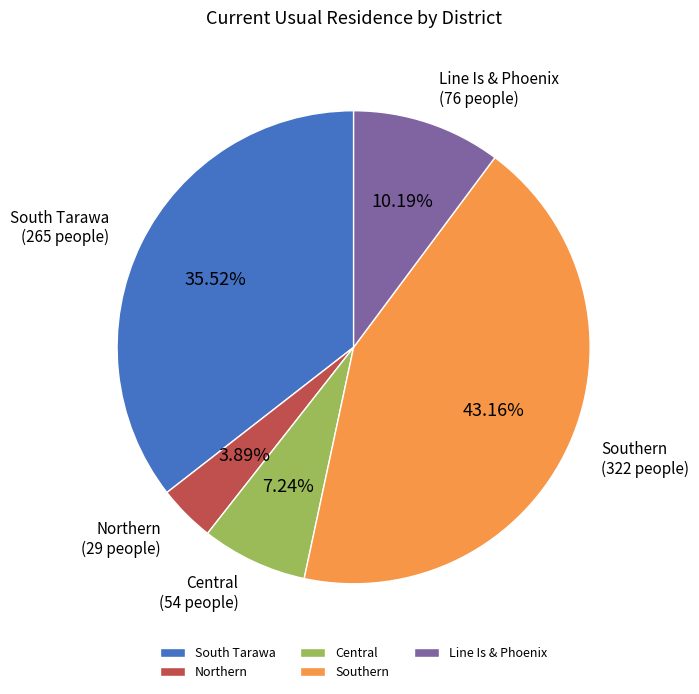

What percentage is the Northern slice, to the nearest percent?

4%